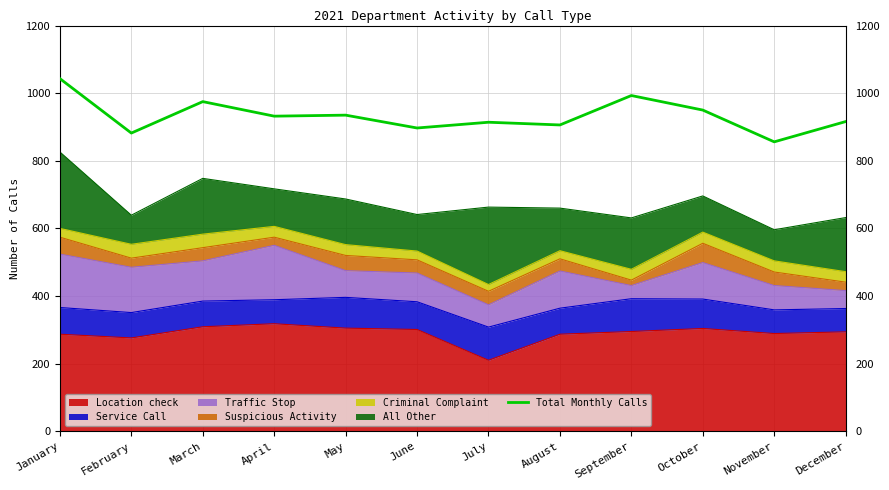

The chart shows a value of 1559 at April. True or false?

False